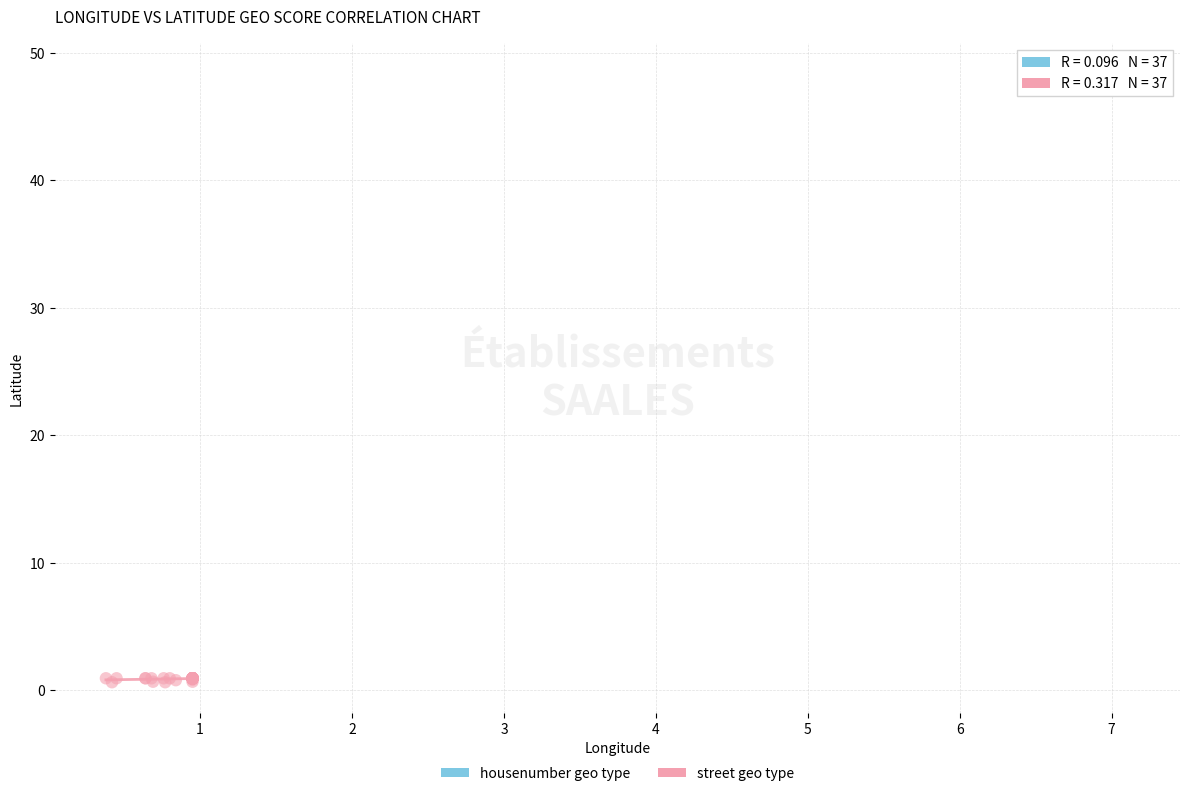

Which series contains the highest Y value?

housenumber geo type